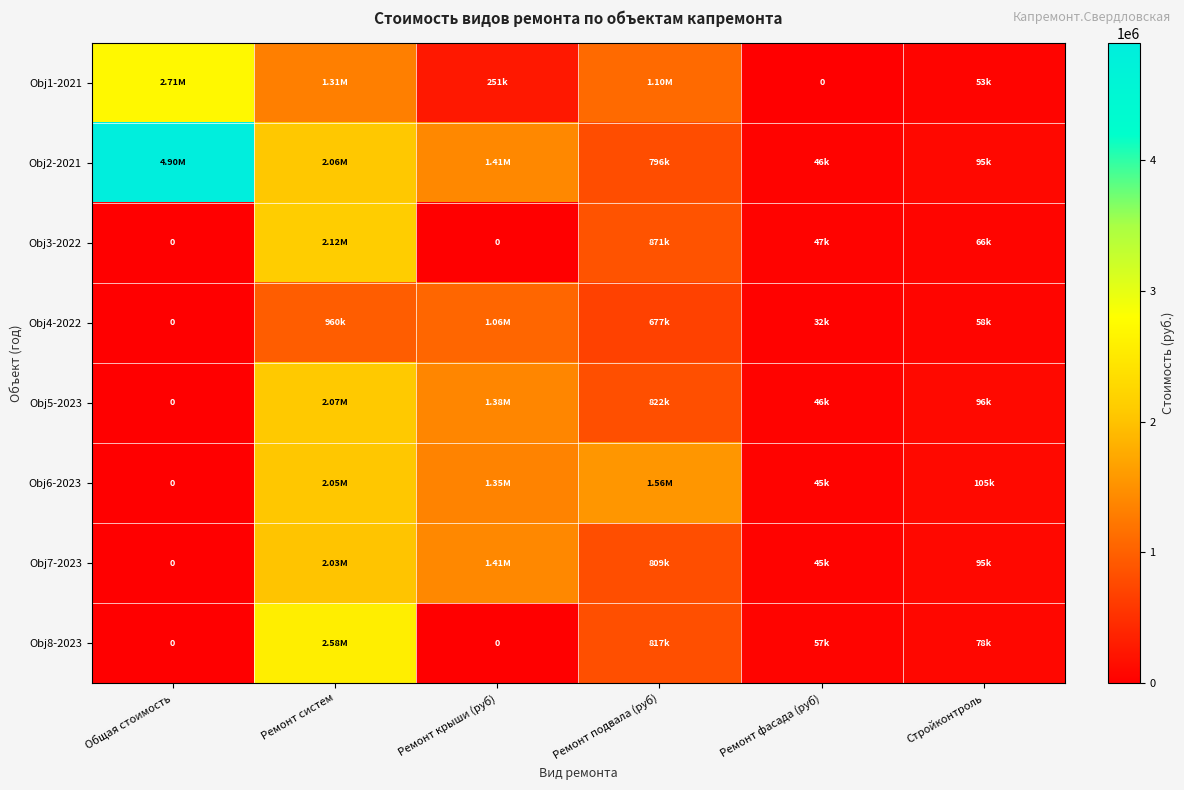

What is the maximum value shown in the chart?

4898637.4